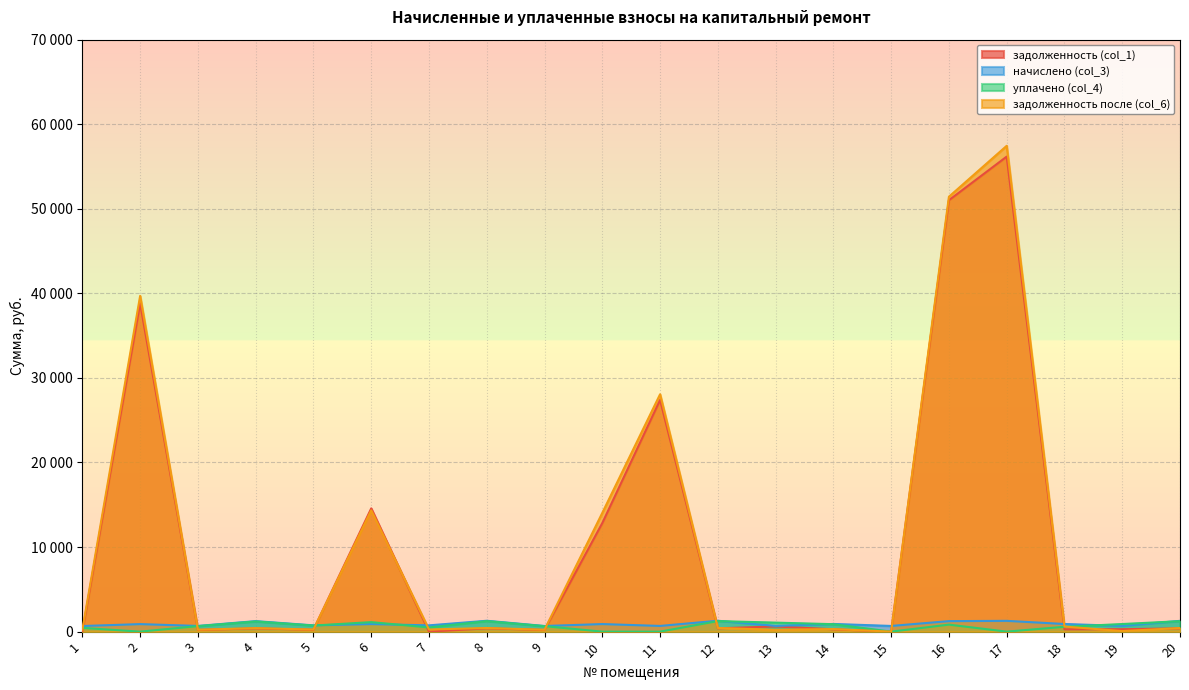

Between 8 and 15, which is larger?

8